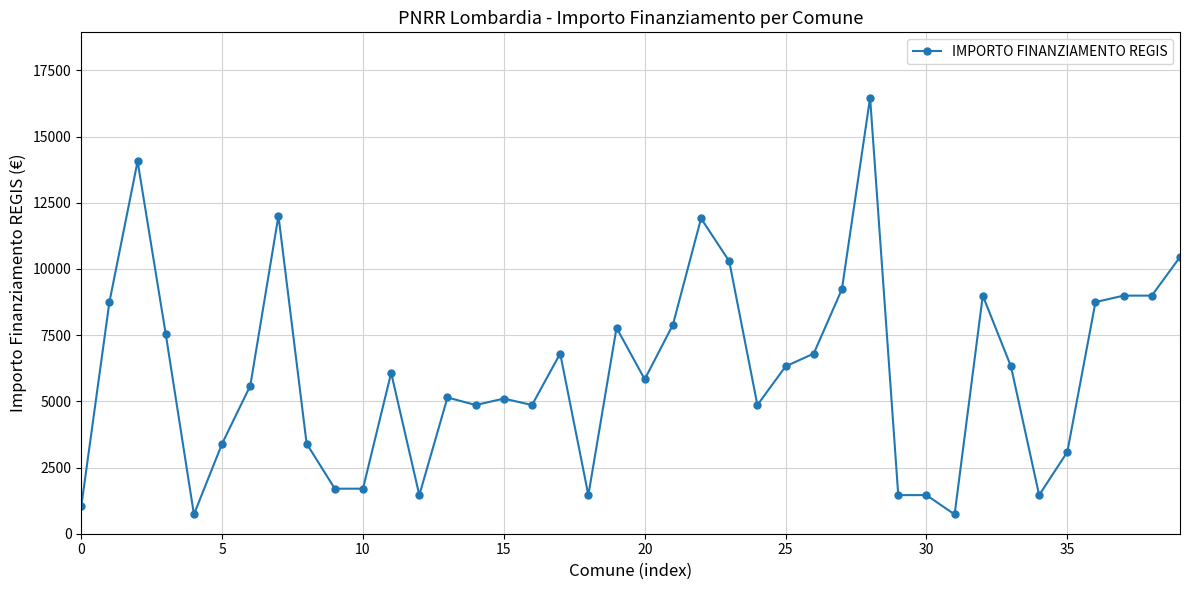

What is the difference between the maximum and minimum values?

15735